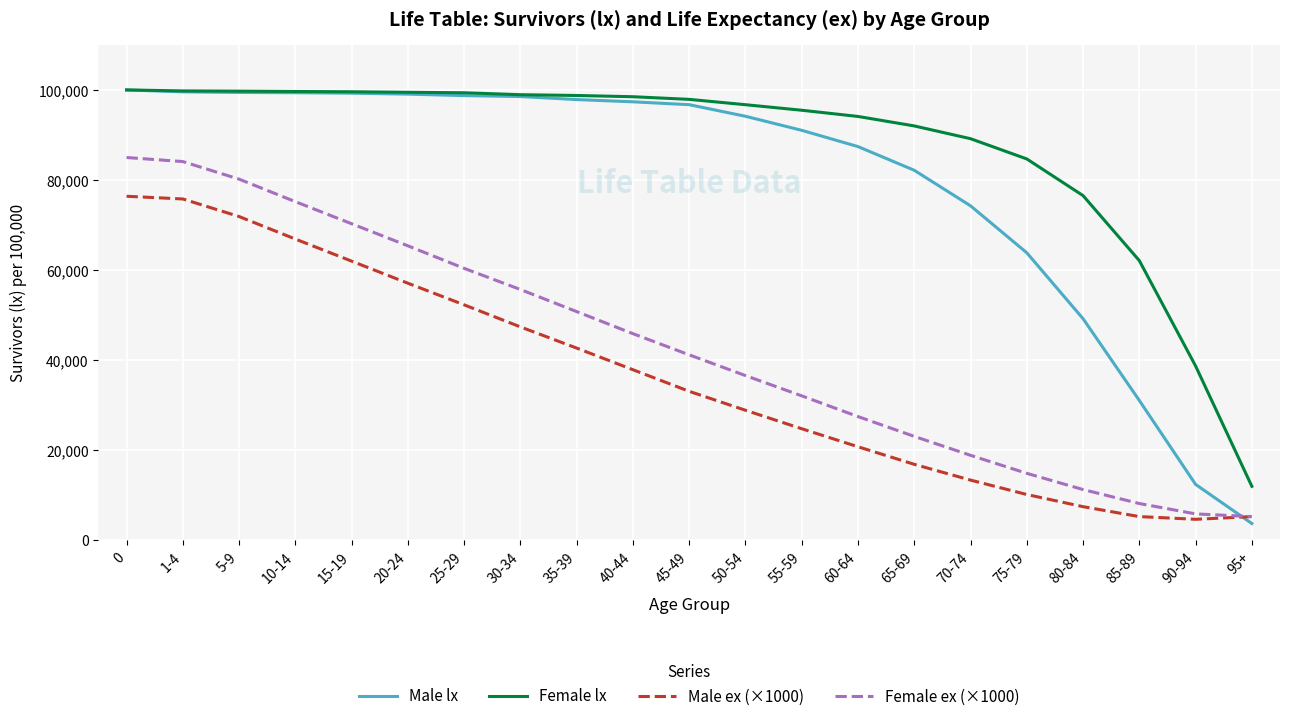

What position from the left is 95+?

21